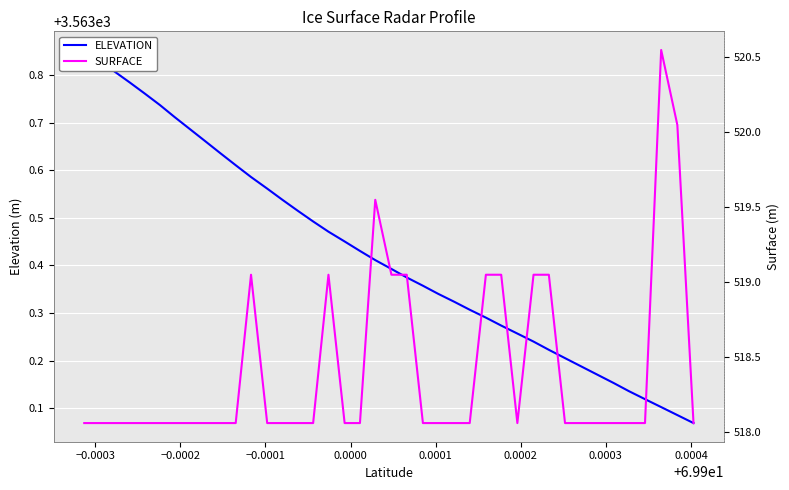

Rank the series by their maximum value, from lowest to highest.

SURFACE, ELEVATION